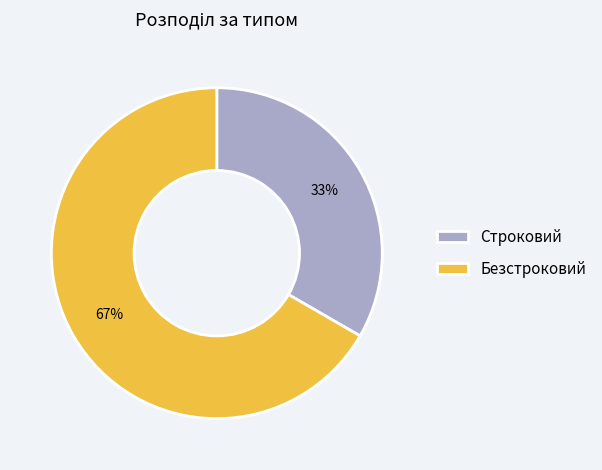

What is the largest slice in the pie chart?

Безстроковий